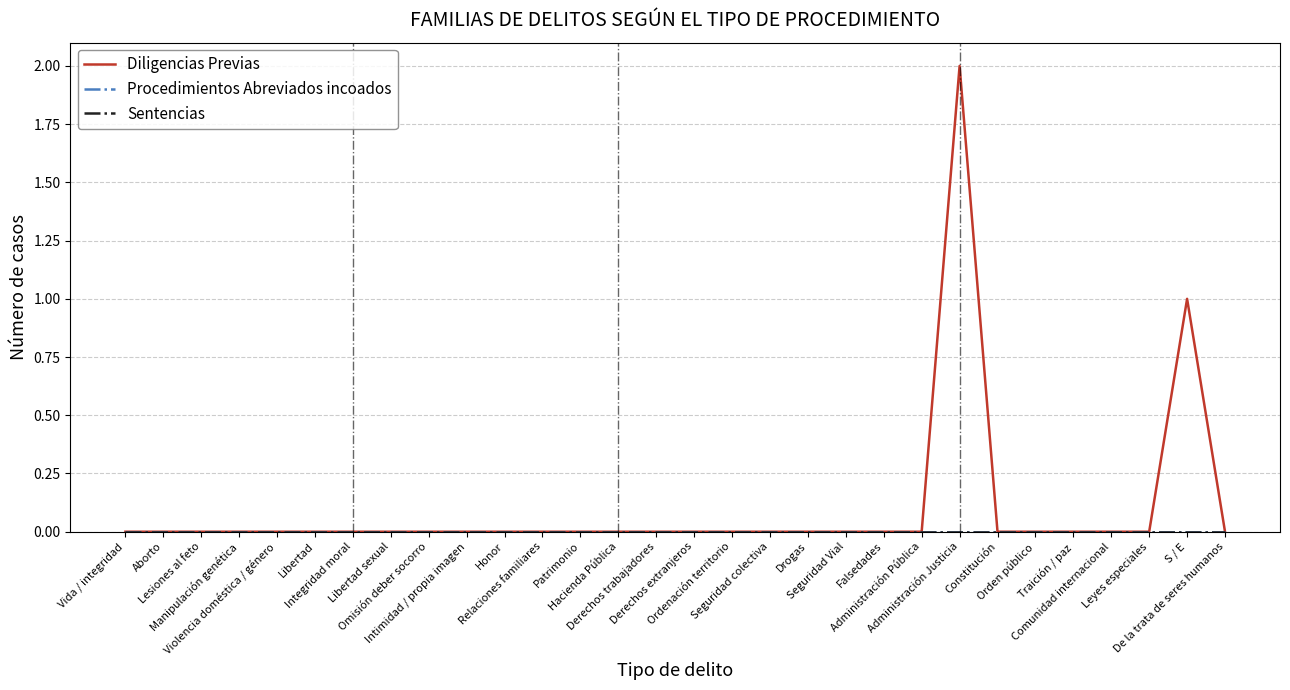

Reading right to left, extract all data points from this chart.

Diligencias Previas: 0	1	0	0	0	0	0	2	0	0	0	0	0	0	0	0	0	0	0	0	0	0	0	0	0	0	0	0	0	0
Procedimientos Abreviados incoados: 0	0	0	0	0	0	0	0	0	0	0	0	0	0	0	0	0	0	0	0	0	0	0	0	0	0	0	0	0	0
Sentencias: 0	0	0	0	0	0	0	0	0	0	0	0	0	0	0	0	0	0	0	0	0	0	0	0	0	0	0	0	0	0